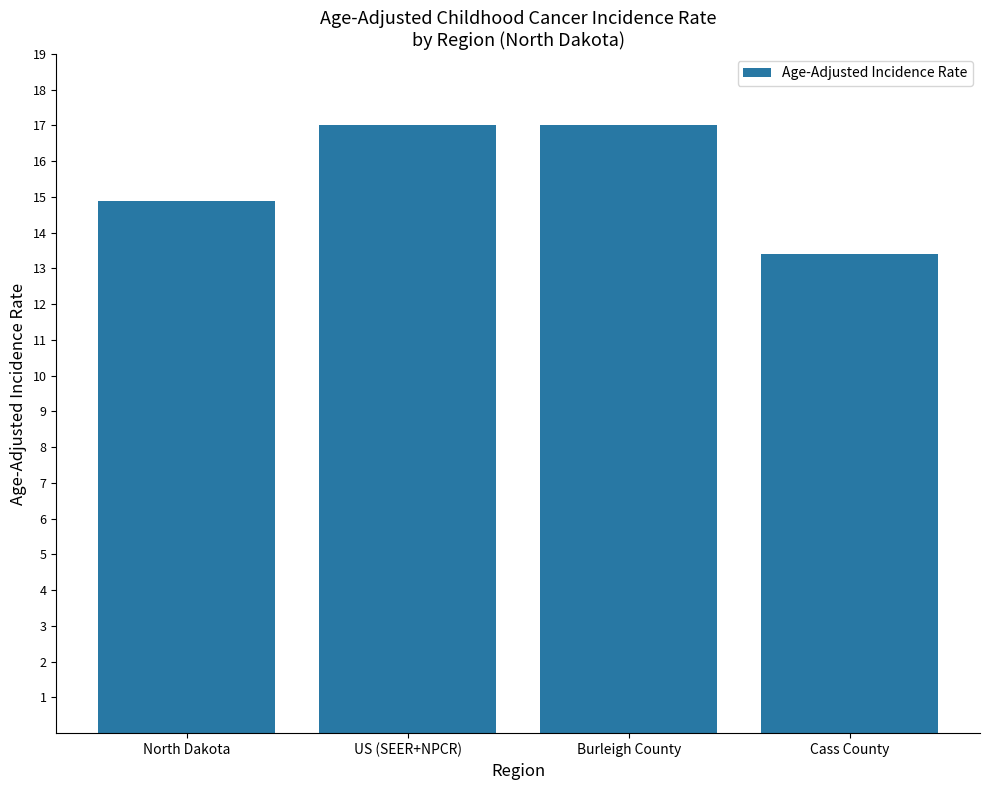

Is it true that the value at Burleigh County is 11.7?

False